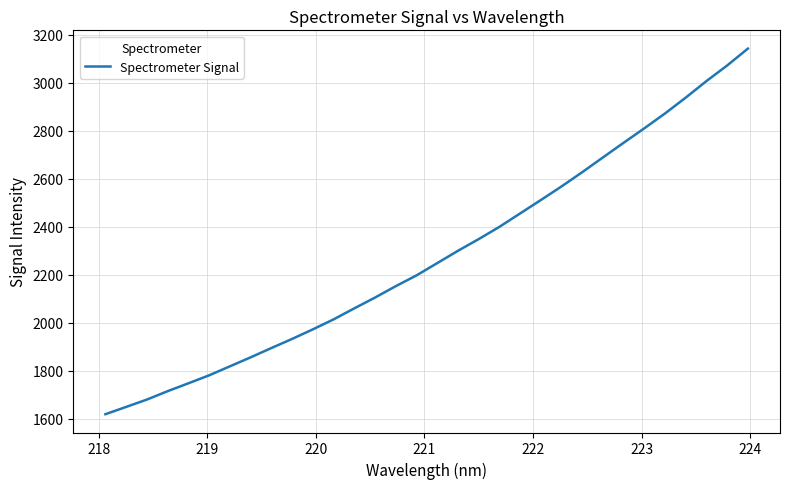

What is the greatest value displayed?

3141.5